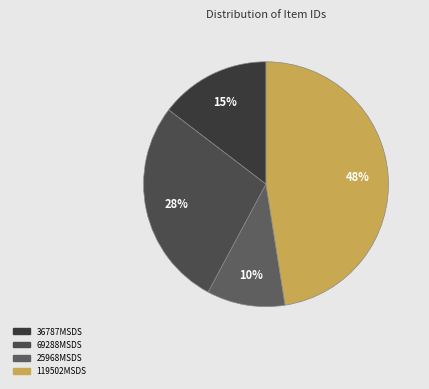

To the nearest percent, what portion does 36787MSDS represent?

15%